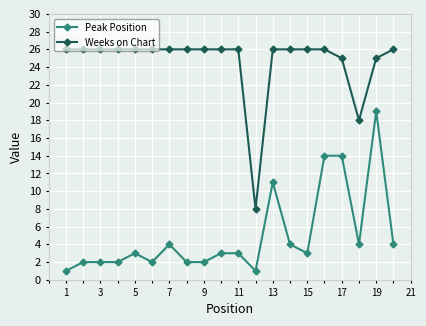

At how many categories does at least one series exceed 15?

19